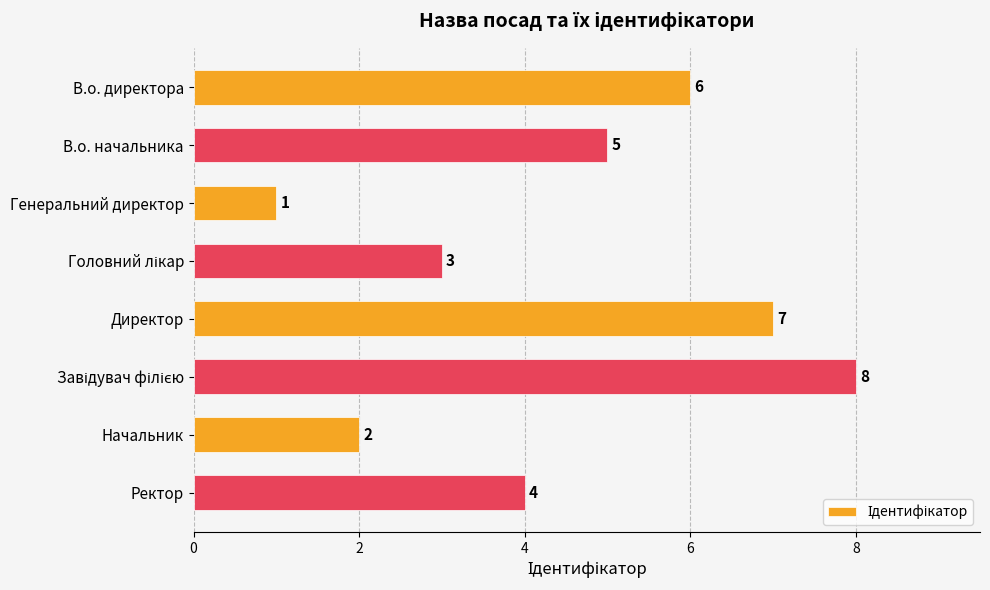

How many bars are there in total?

8